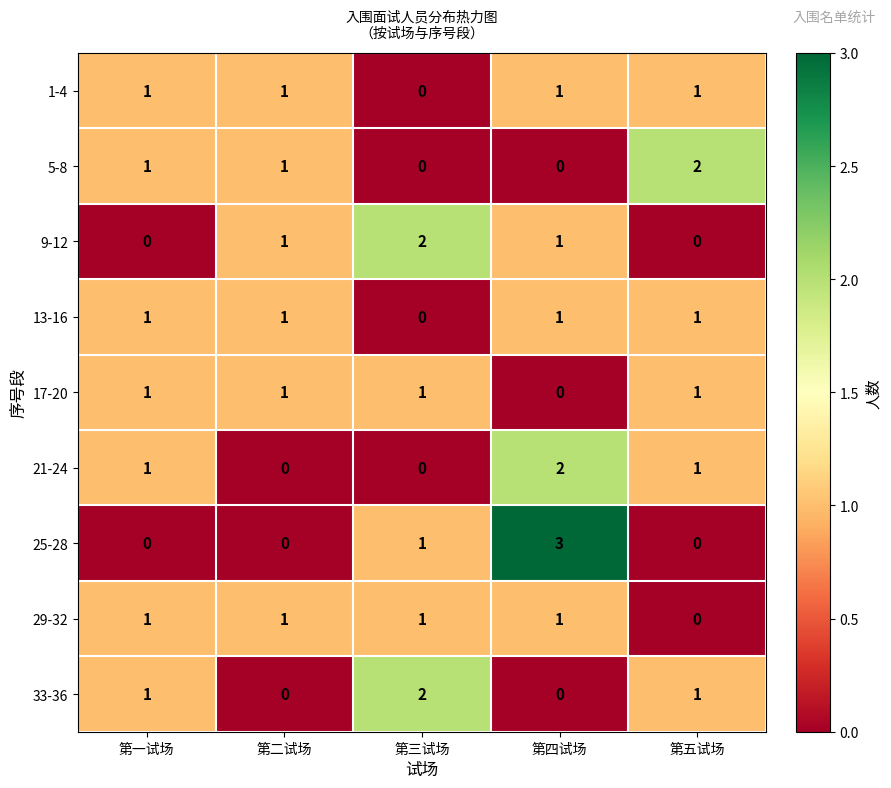

What is the sum of all 1-4 values?

4